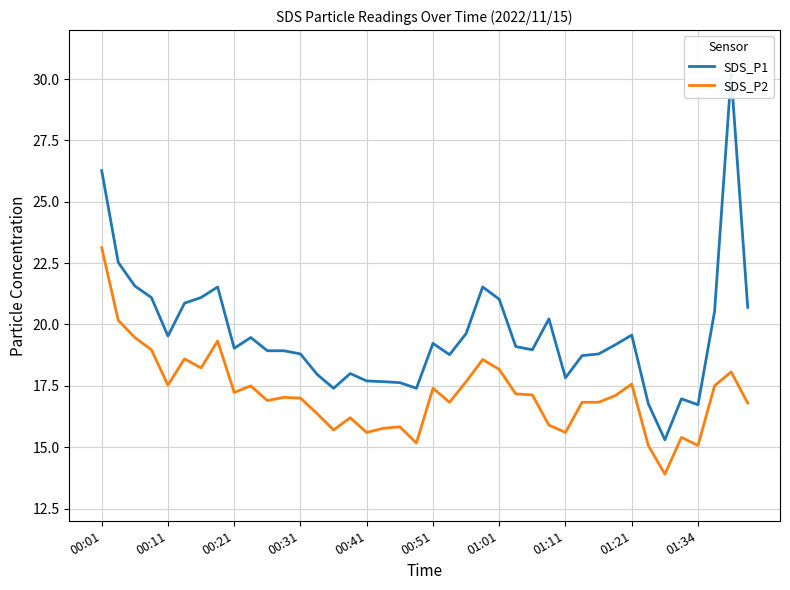

Does the chart display data point markers on the line(s)?

No